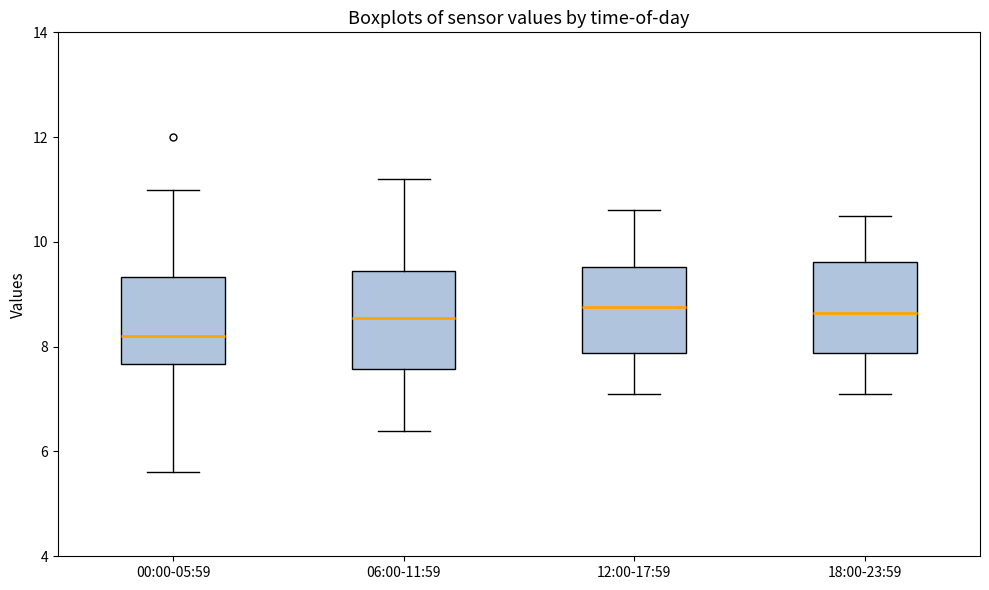

Reading left to right, transcribe this box plot: for each box, give where its median line is, the range the box spans, and where its two whiskers end, as read against the y-axis. The values are not printed on the chart, so give them approximately, as read against the axis.

00:00-05:59: median 8.2, box 7.6 to 9.4, whiskers 5.6 to 11.0
06:00-11:59: median 8.6, box 7.6 to 9.4, whiskers 6.4 to 11.2
12:00-17:59: median 8.8, box 7.8 to 9.6, whiskers 7.2 to 10.6
18:00-23:59: median 8.6, box 7.8 to 9.6, whiskers 7.2 to 10.6